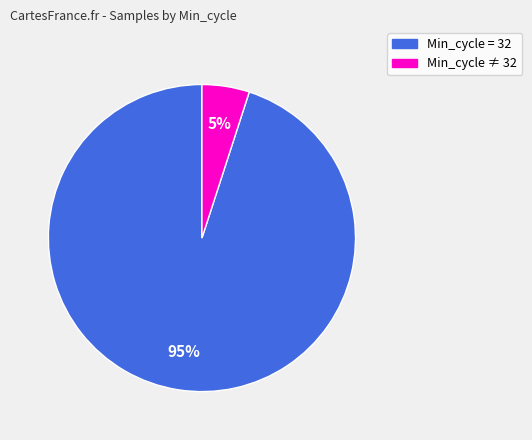

To the nearest percent, what is the difference between the largest and smallest slice percentages?

90%